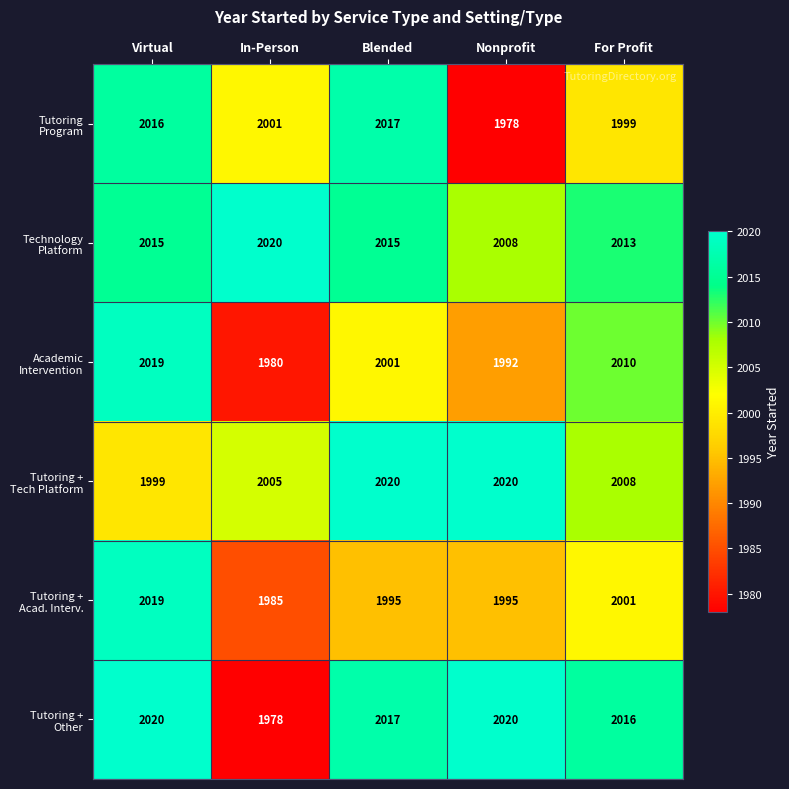

What is the spread (max minus min) of values at In-Person?

42